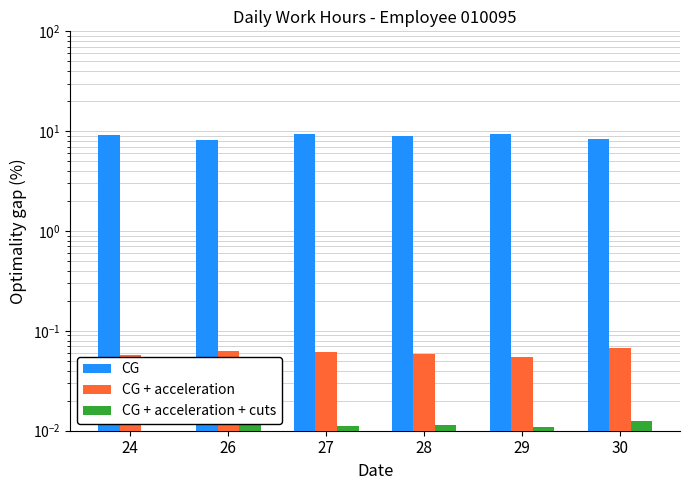

How many bars are there in total?

18